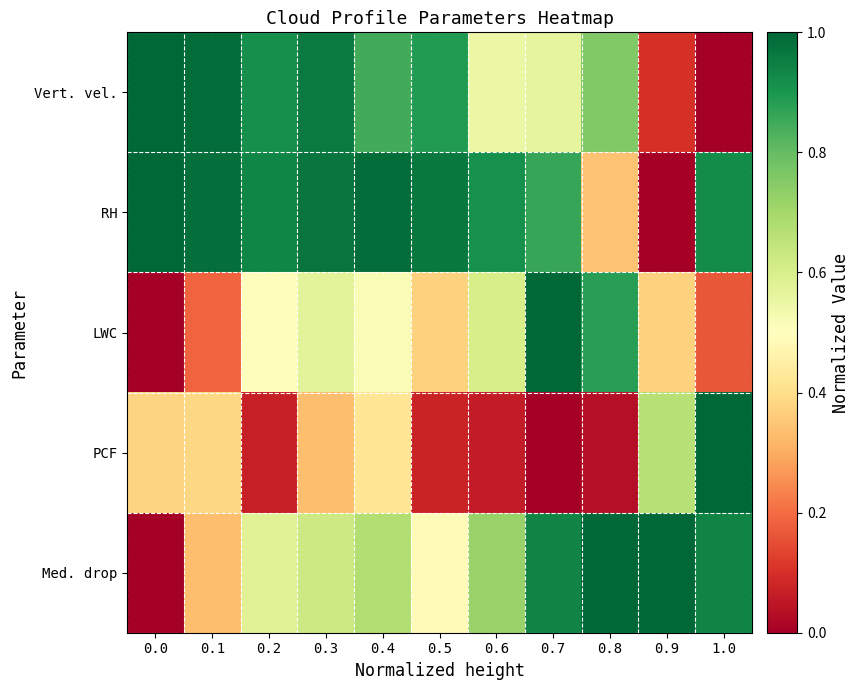

What is the total value across all series at 0.1?

2.9